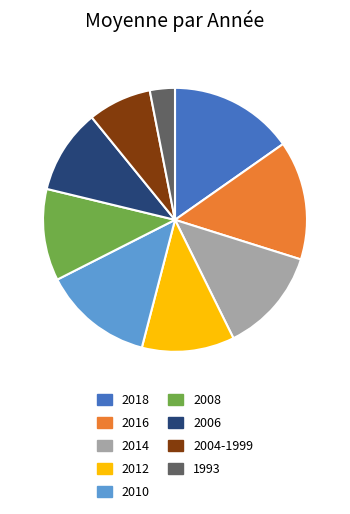

How many slices are in this pie chart?

9